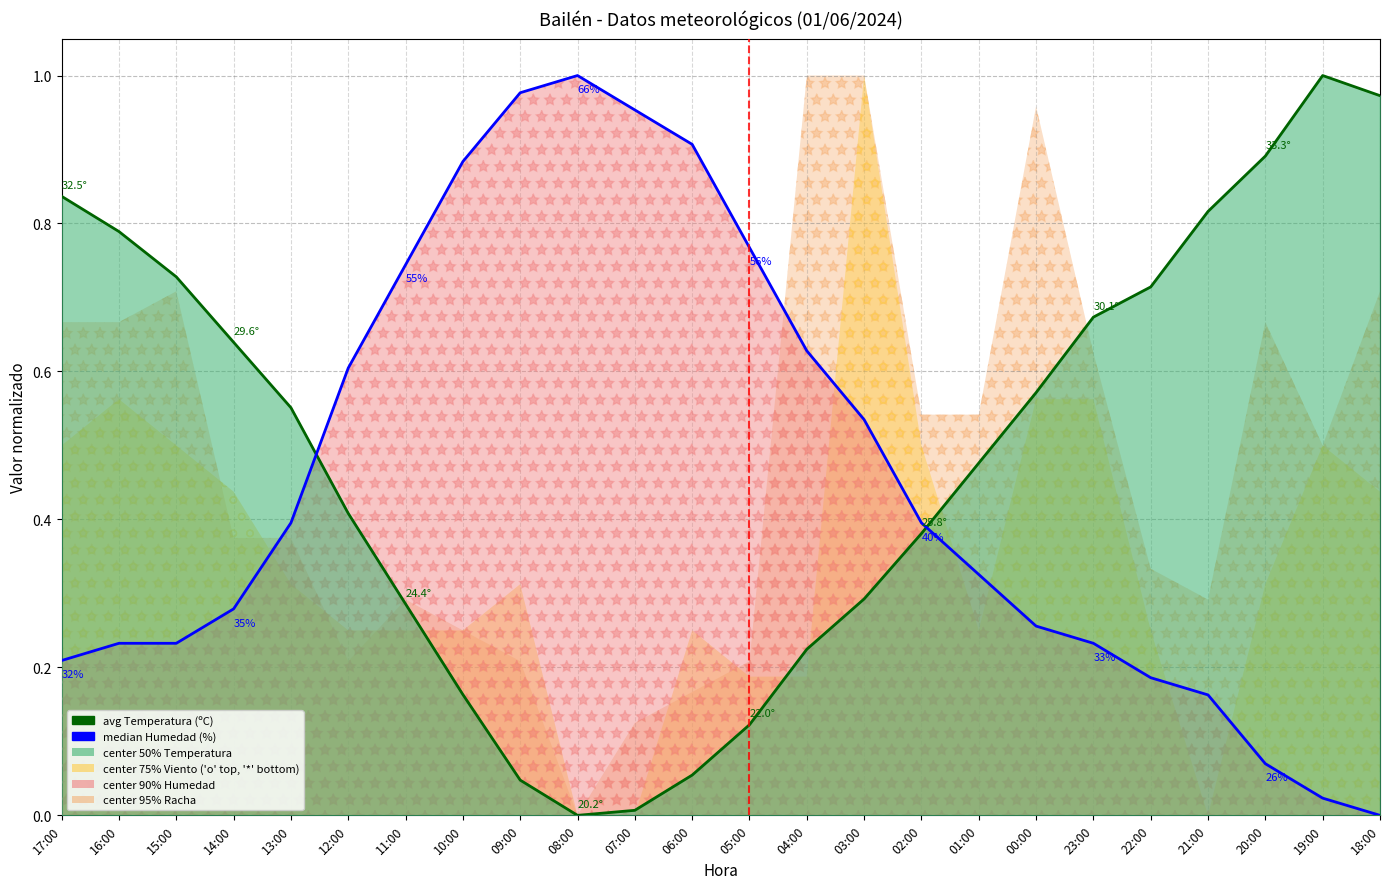

What value does the avg Temperatura series have at 06:00?

0.1